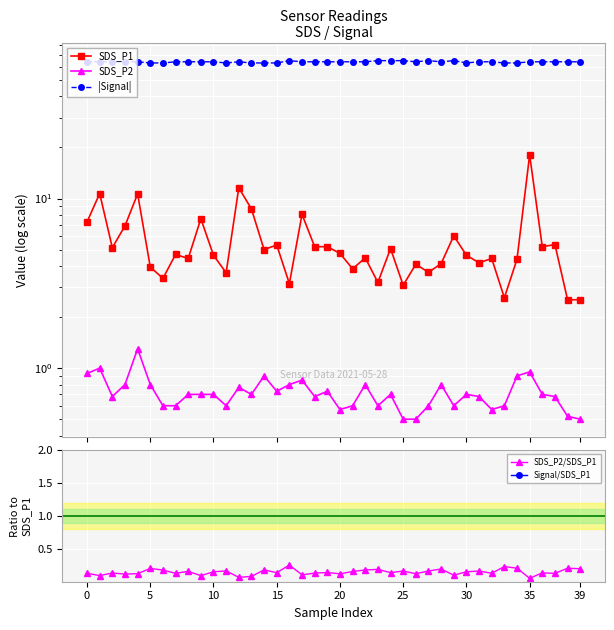

At which label does SDS_P1 reach its peak?

35